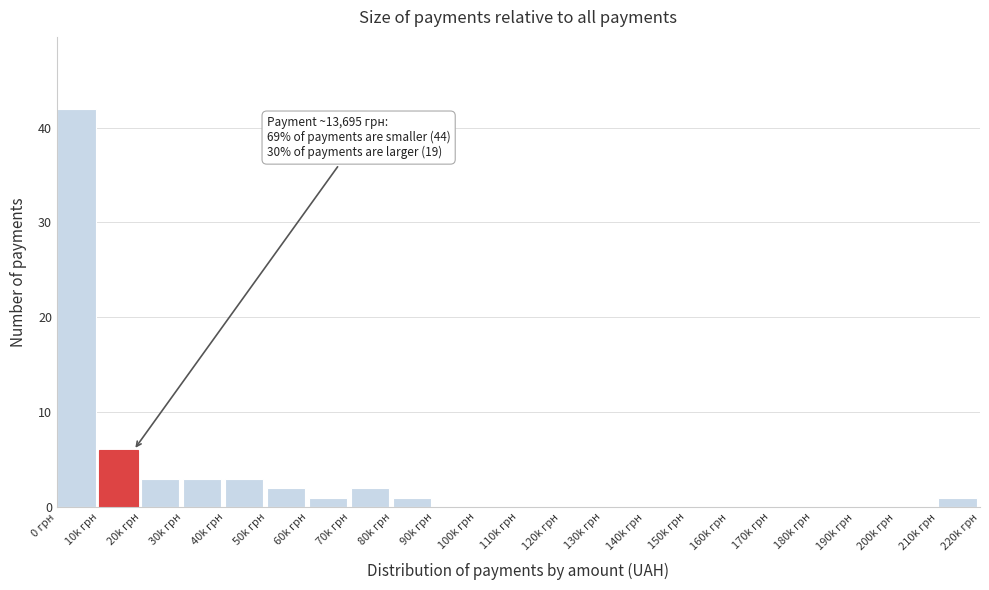

Reading left to right, extract all data points from this chart.

0 грн=42	10k грн=6	20k грн=3	30k грн=3	40k грн=3	50k грн=2	60k грн=1	70k грн=2	80k грн=1	90k грн=0	100k грн=0	110k грн=0	120k грн=0	130k грн=0	140k грн=0	150k грн=0	160k грн=0	170k грн=0	180k грн=0	190k грн=0	200k грн=0	210k грн=1